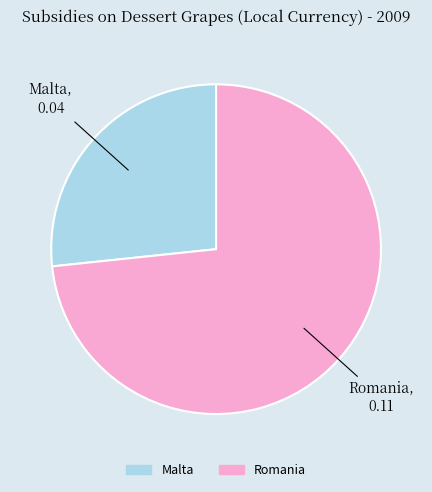

What is the smallest slice in the pie chart?

Malta